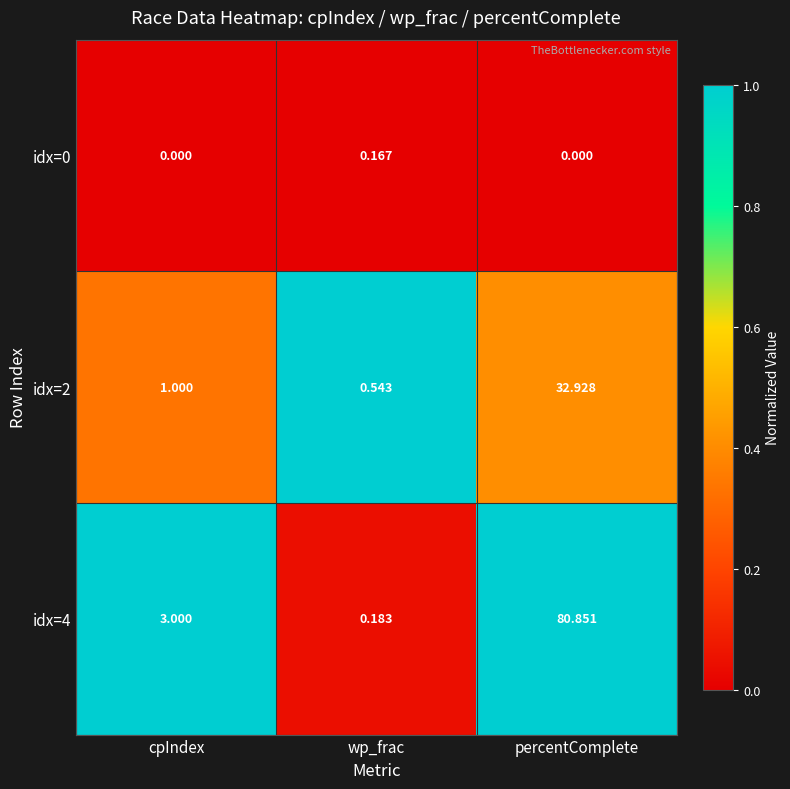

What is the total value across all series at wp_frac?

0.9